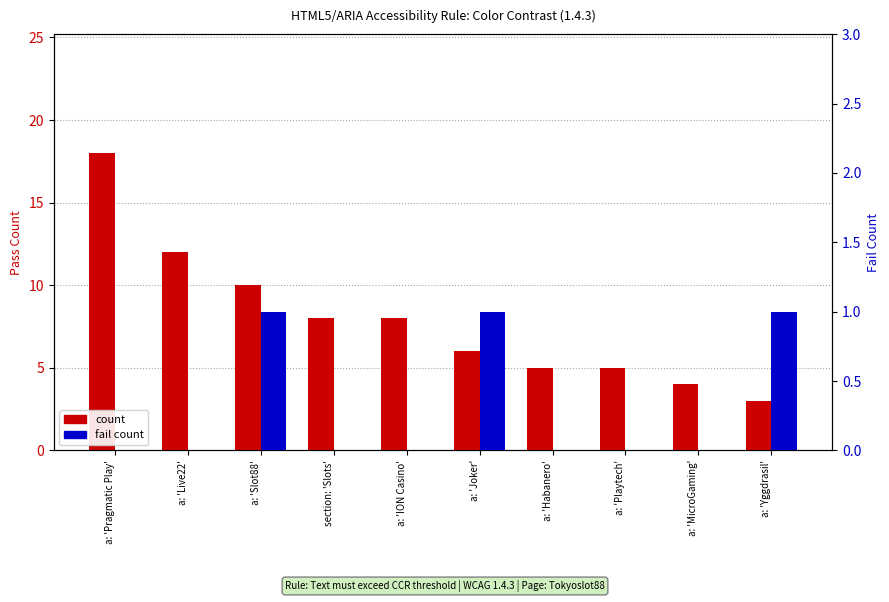

What is the sum of the count (Pass) values at a: 'Slot88' and section: 'Slots'?

18